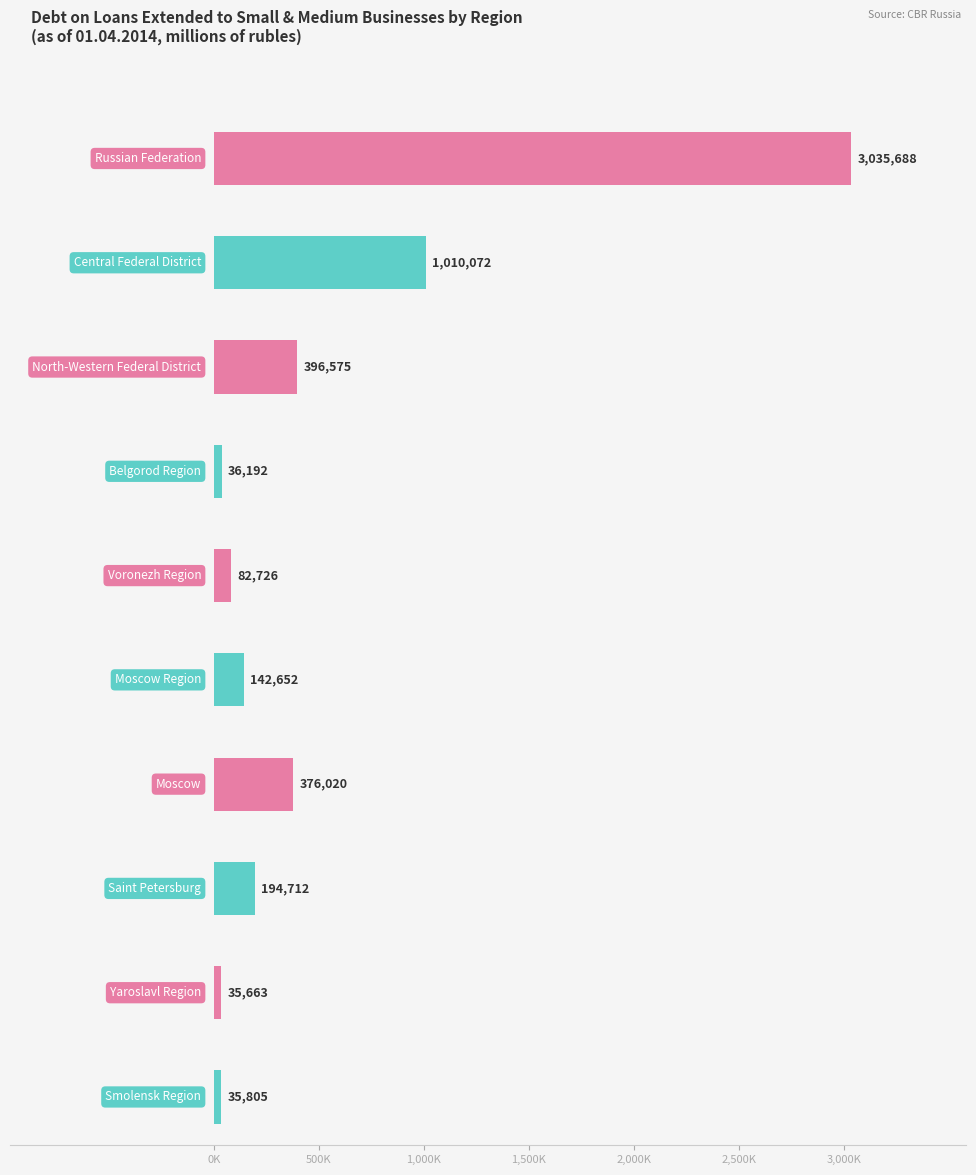

The Overdue Debt Total series shows 185793 at Central Federal District. True or false?

False